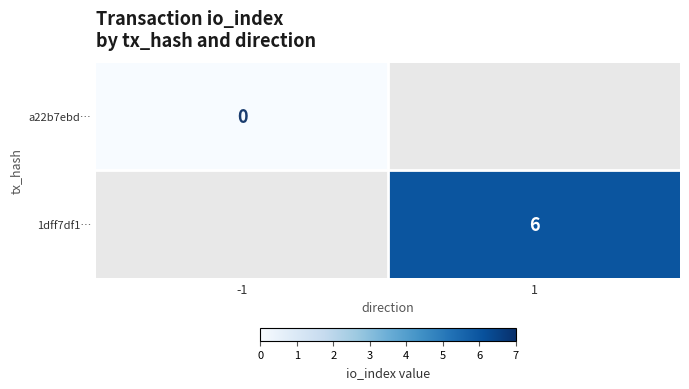

What is the maximum value shown in the chart?

6.0